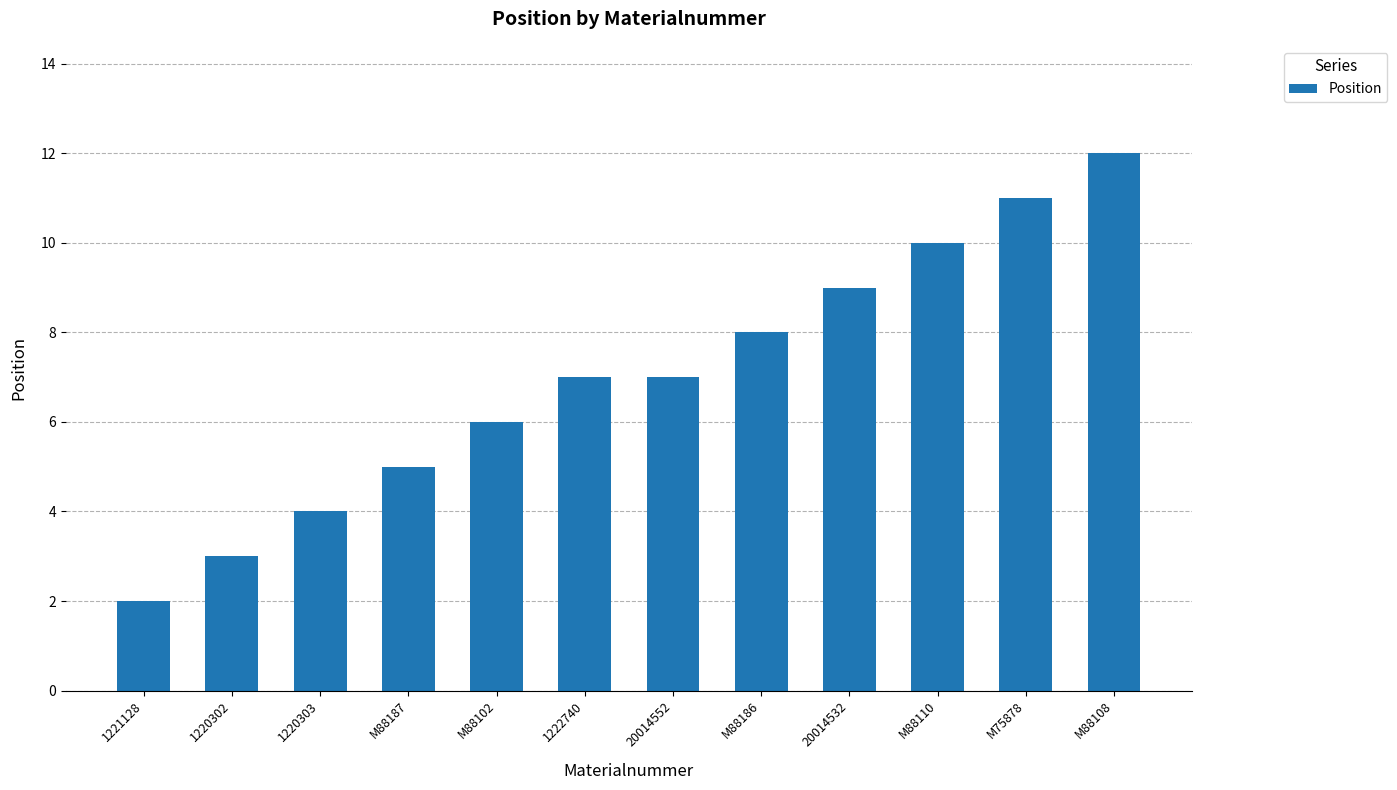

What is the difference between the maximum and minimum values?

10